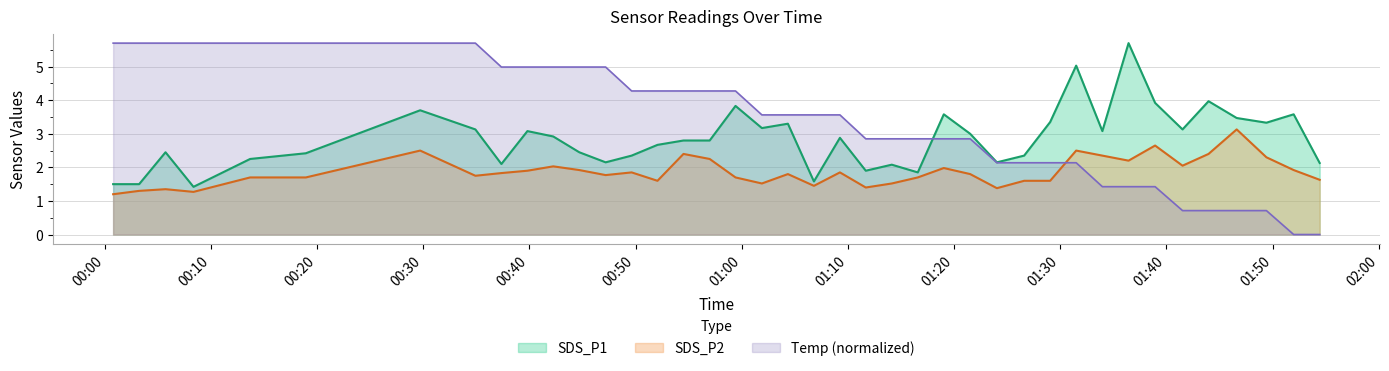

Which category has the lowest value in the SDS_P1 series?

2022/11/04 00:08:22